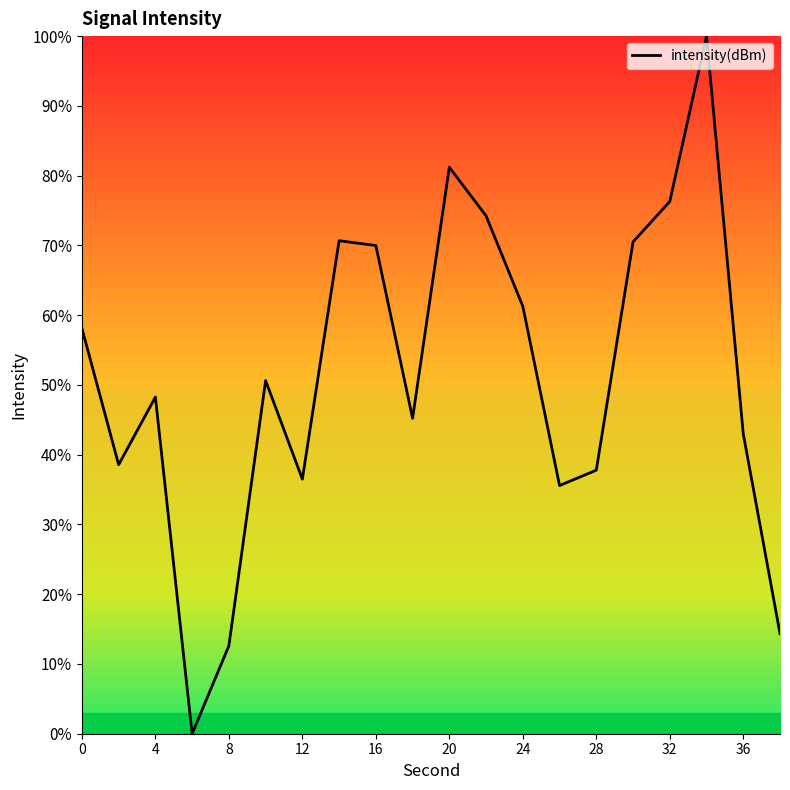

What is the maximum value shown in the chart?

100.0